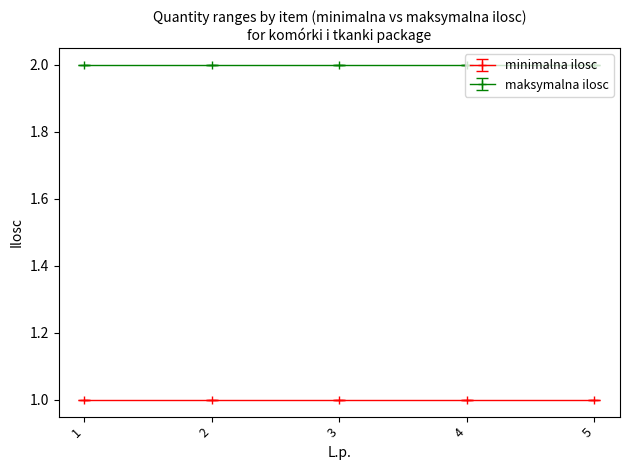

Reading left to right, what are all the values shown in this chart?

minimalna ilosc: 1=1	2=1	3=1	4=1	5=1
maksymalna ilosc: 1=2	2=2	3=2	4=2	5=2